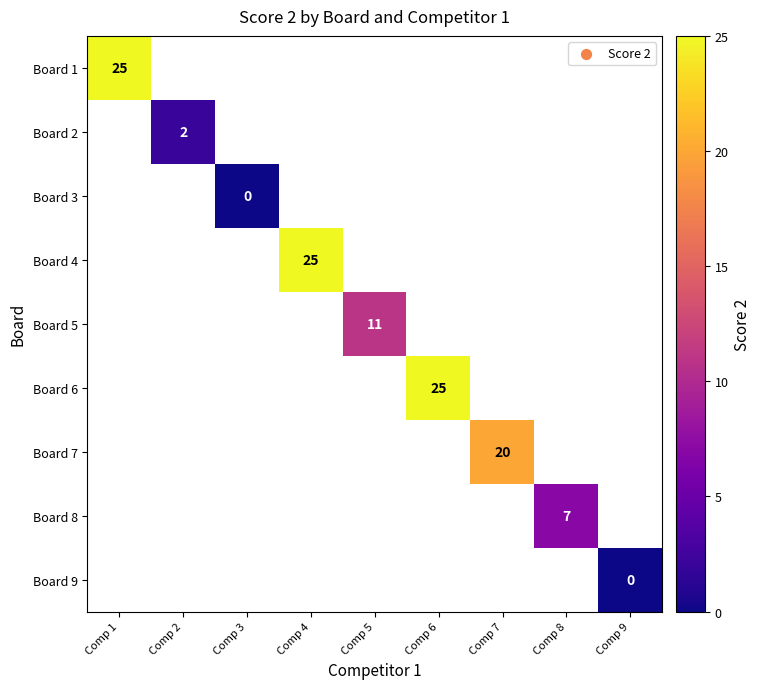

How many distinct data groups are displayed?

9